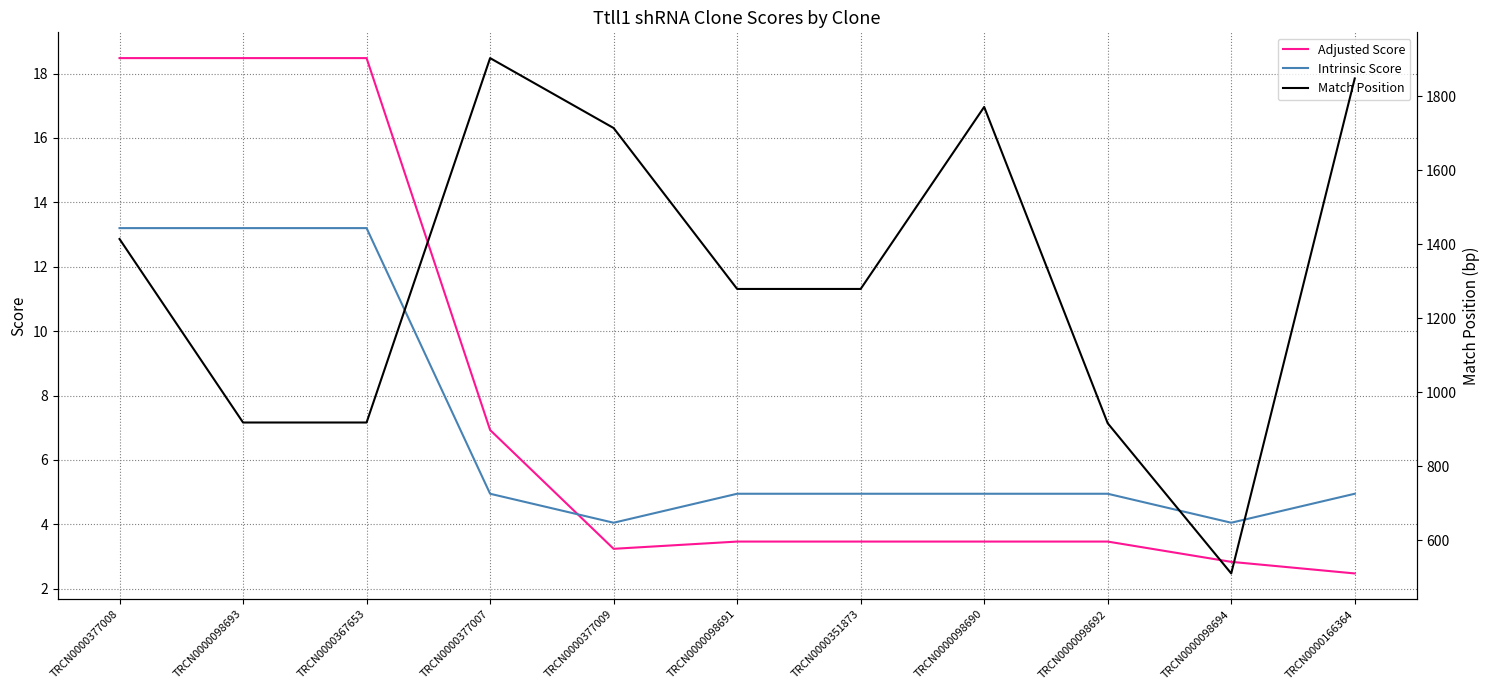

Between TRCN0000098693 and TRCN0000377009, which series saw the biggest shift?

Match Position